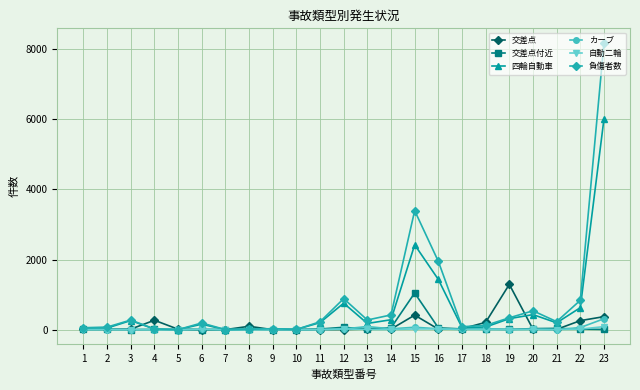

True or false: 負傷者数 has more than 0 interior local peaks.

True